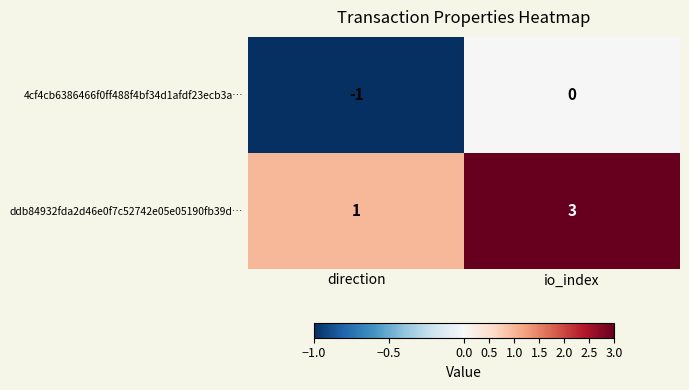

Reading left to right, extract all data points from this chart.

4cf4cb6386466f0ff488f4bf34d1afdf23ecb3a…: direction=-1	io_index=0
ddb84932fda2d46e0f7c52742e05e05190fb39d…: direction=1	io_index=3